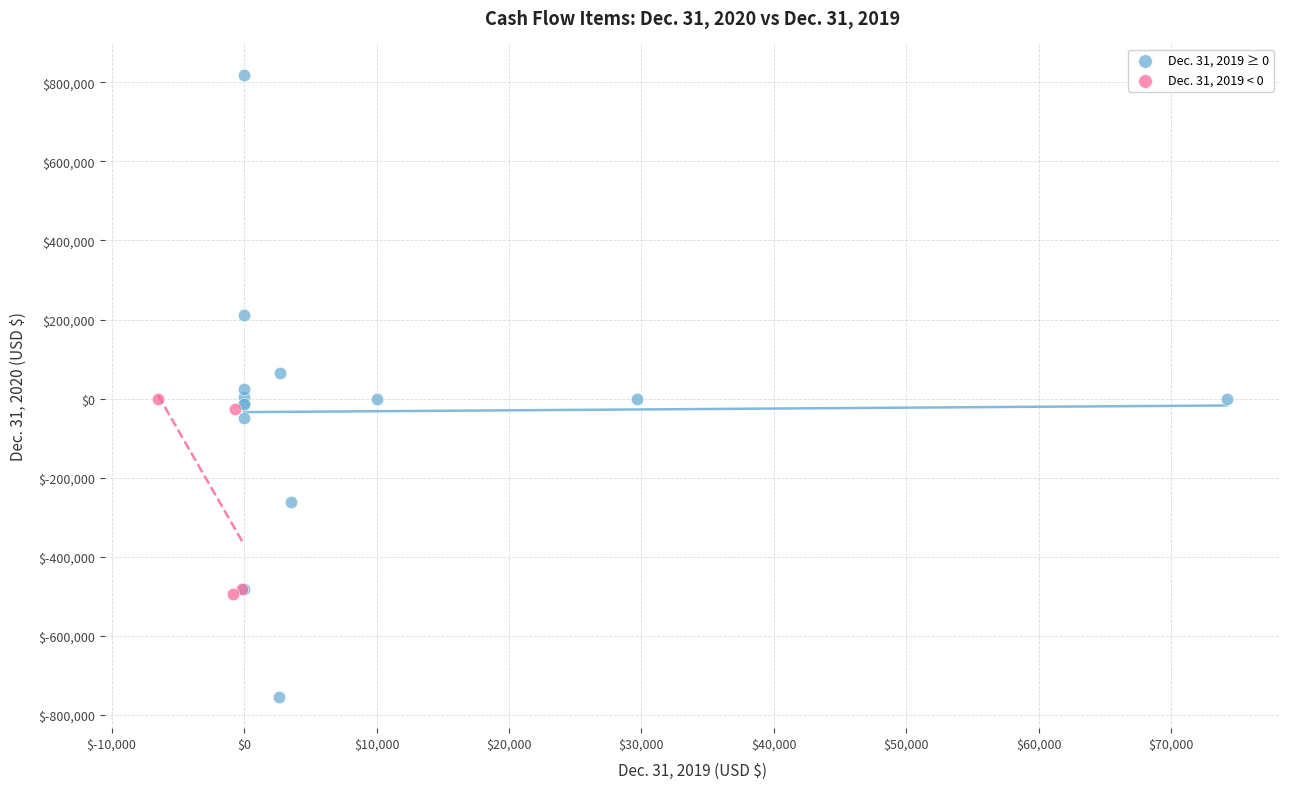

Which series reaches the minimum Y coordinate?

Dec. 31, 2019 ≥ 0